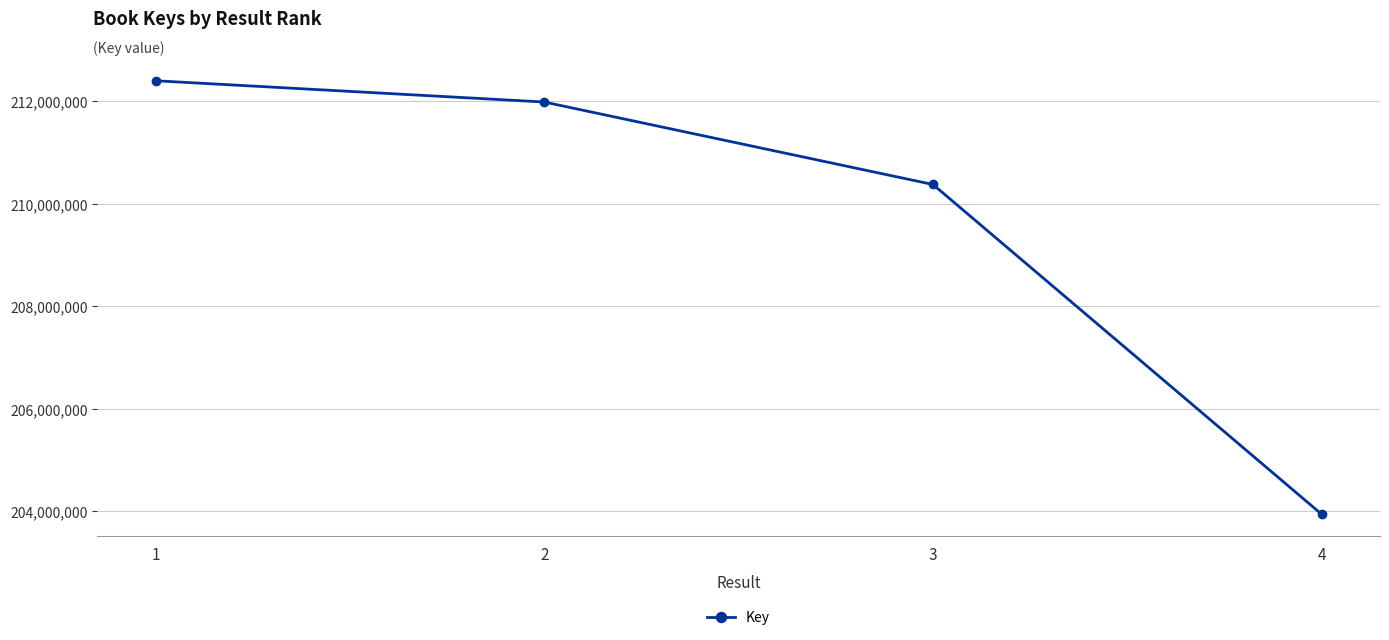

Which has a higher value, 3 or 2?

2